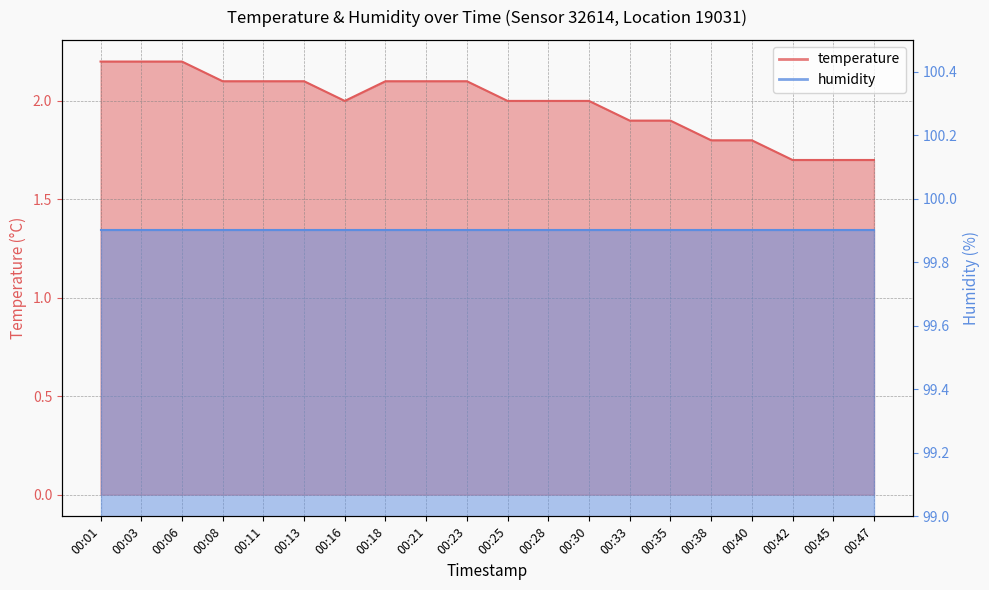

Between 00:42 and 00:47, which is larger?

00:42